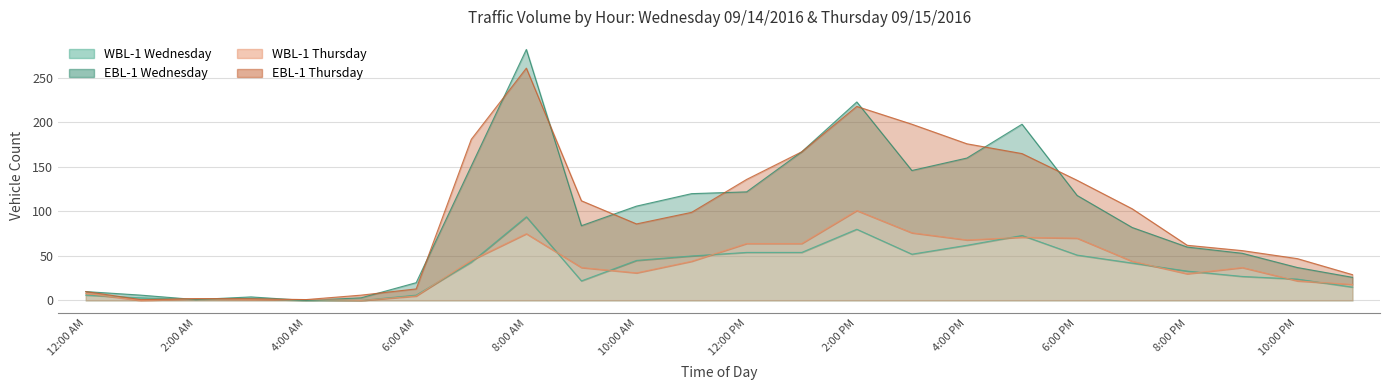

How many data points does each series have?

24